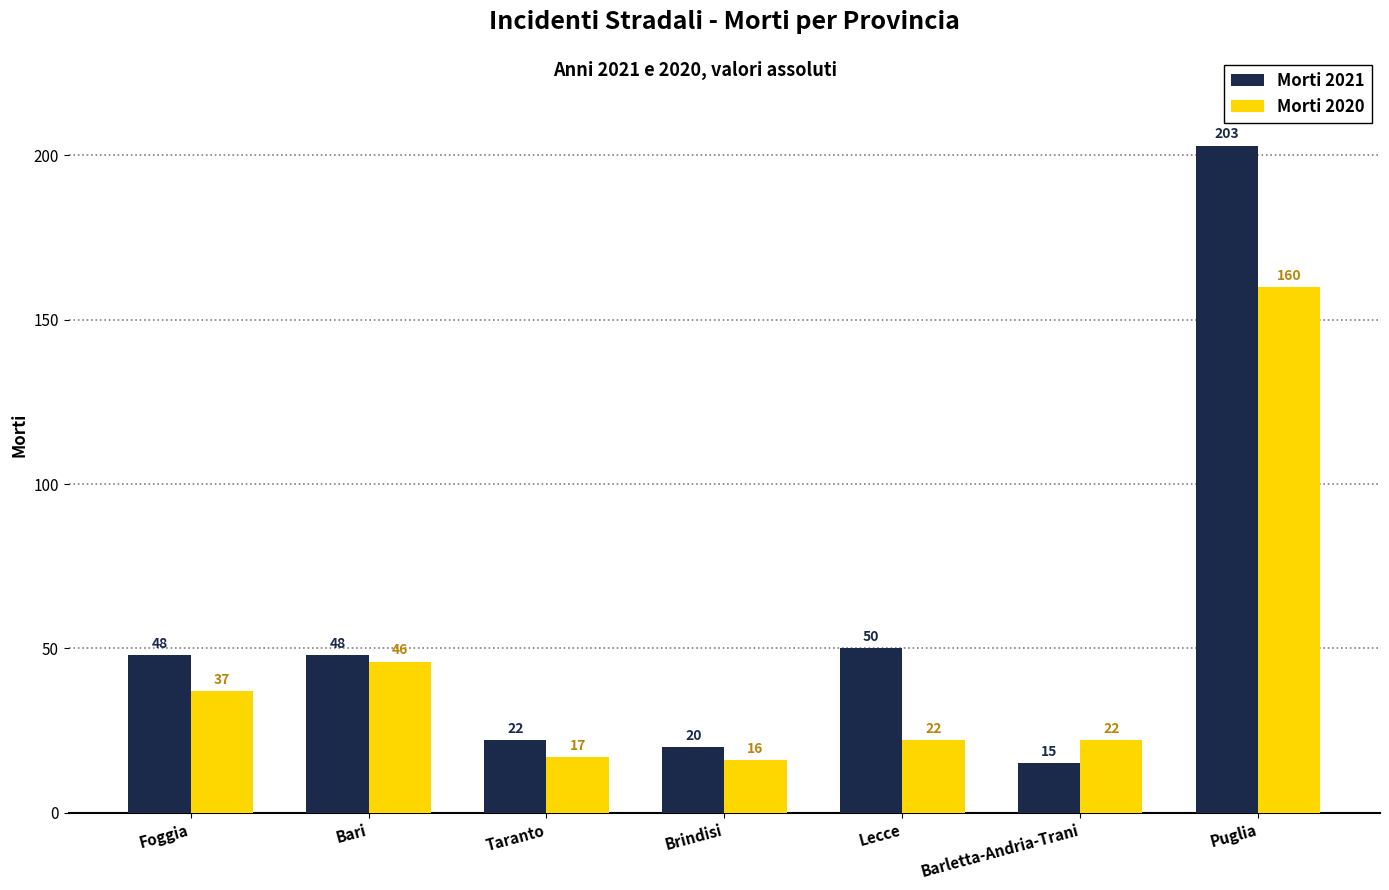

At which label does Morti 2021 reach its peak?

Puglia